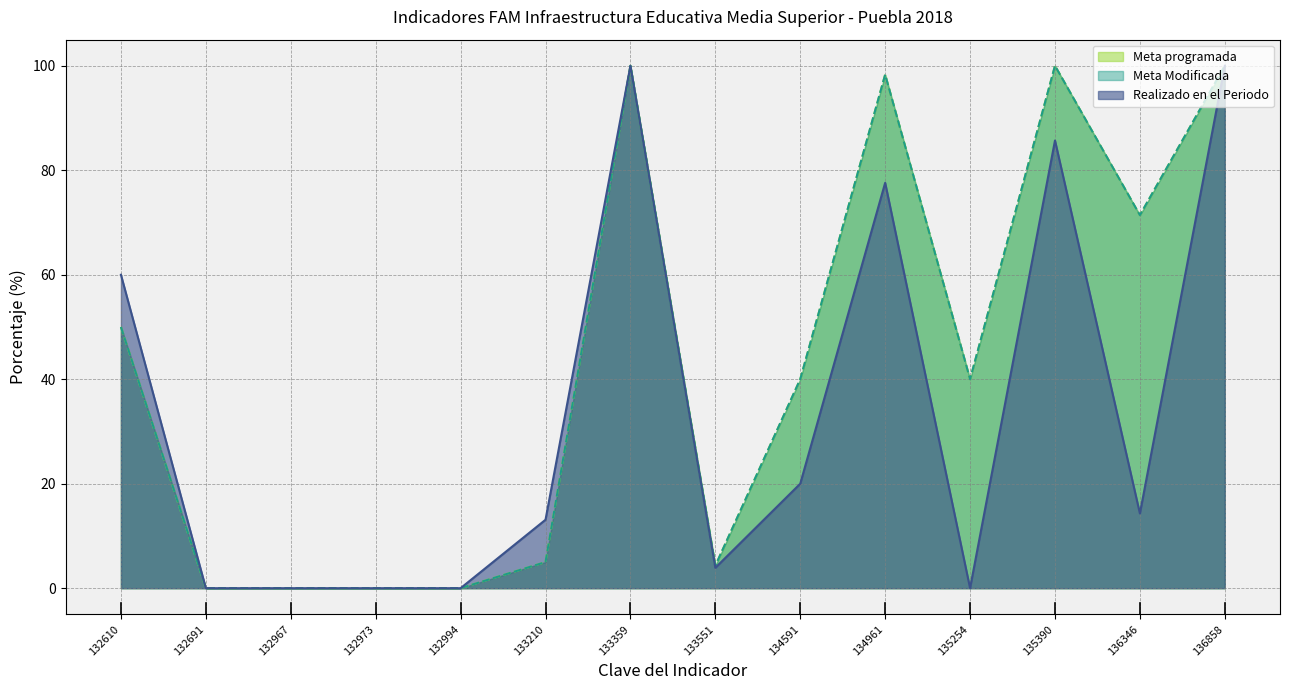

At which label does Meta programada first exceed 40?

132610